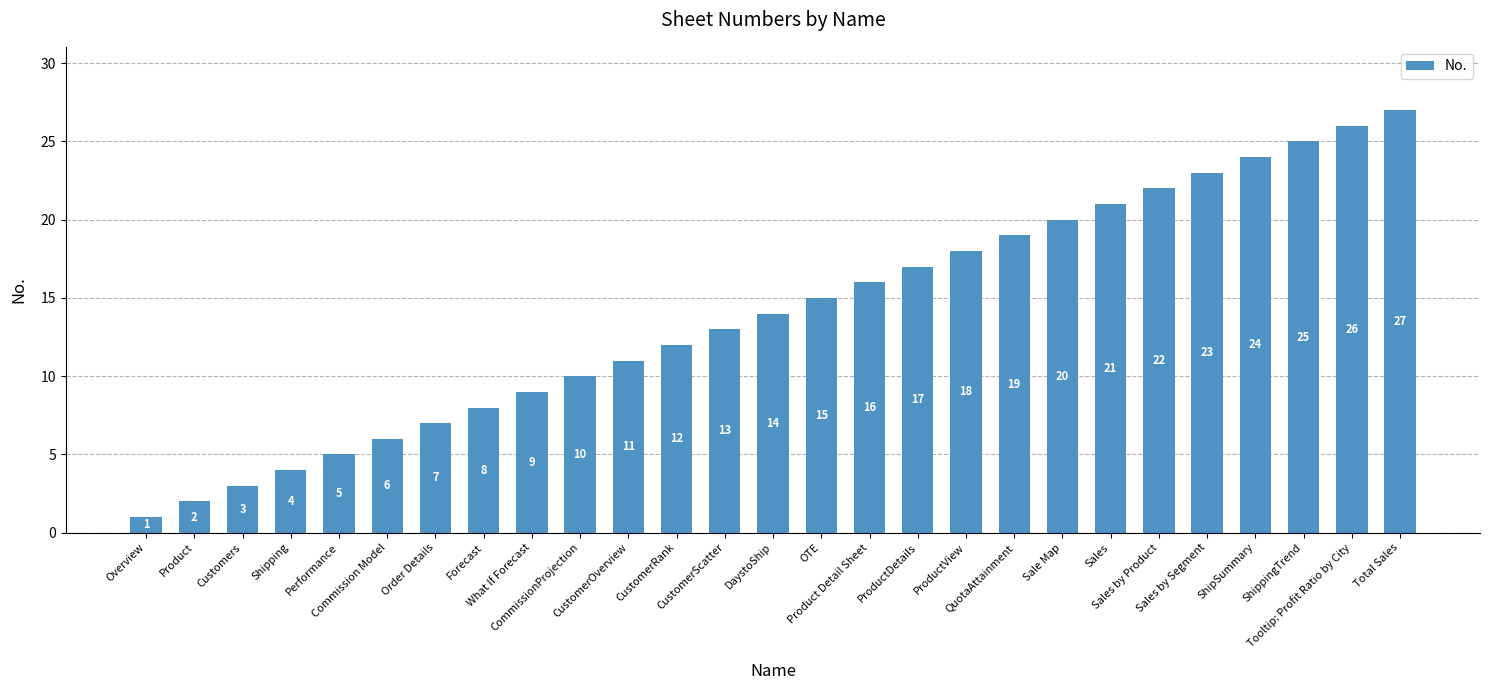

The chart shows a value of 27 at Total Sales. True or false?

True